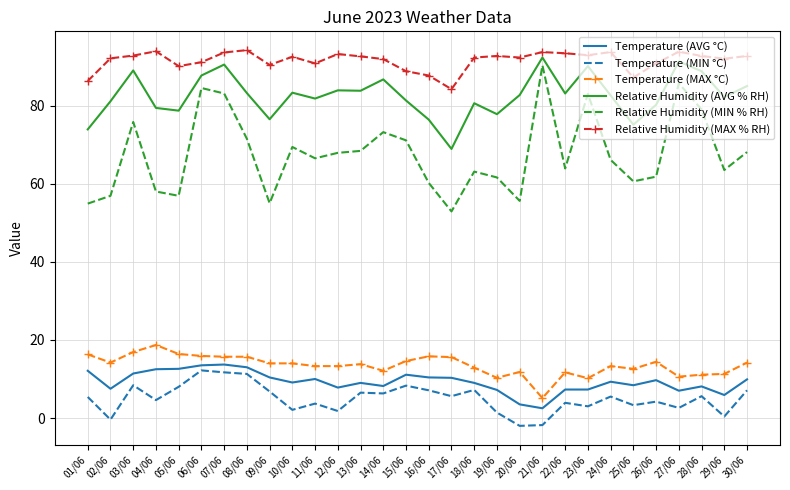

What is the minimum value shown in the chart?

-2.0